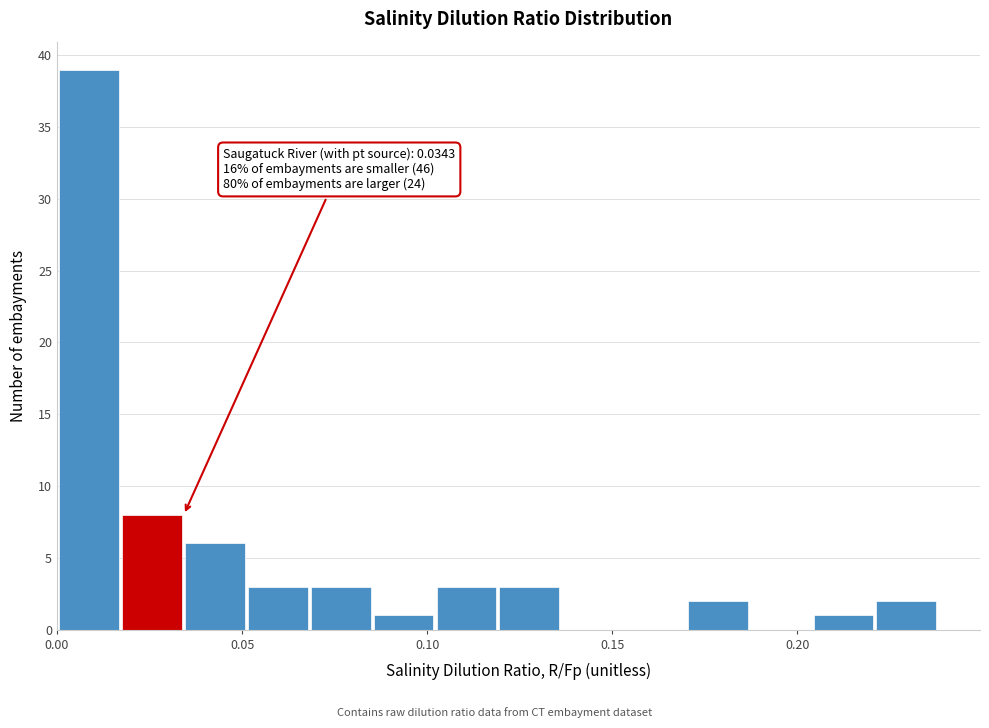

Read against the x-axis, roughly where is the centre of the tallest bar?

0.010